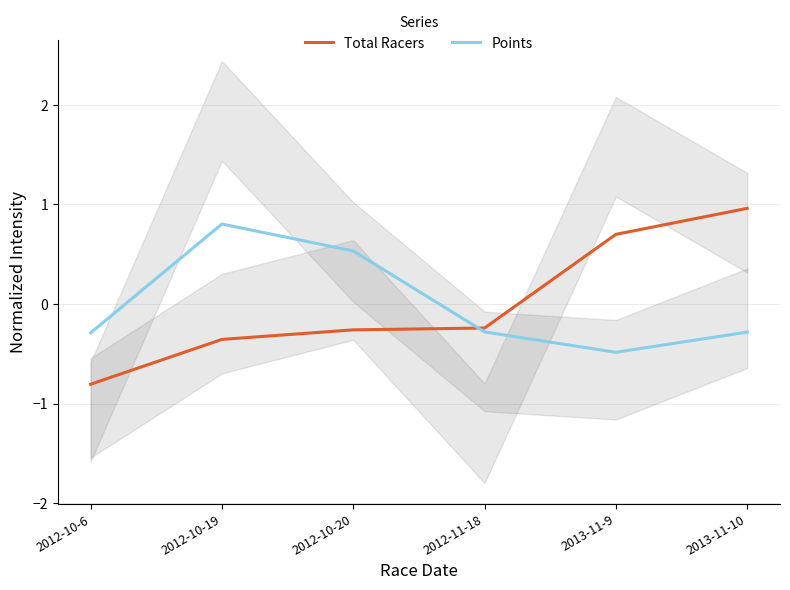

What is the difference between the second highest and minimum values in the Total Racers series?

1.5